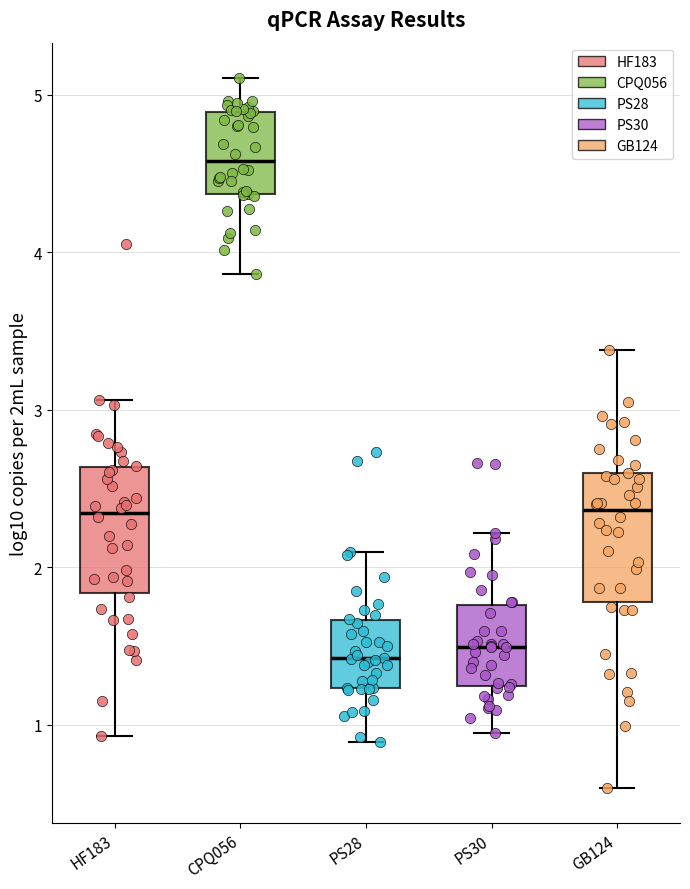

Reading left to right, read every box against the y-axis: the position of its median line, the range the box covers, and the ends of its whiskers. The values are not printed on the chart, so give them approximately, as read against the axis.

HF183: median 2.3, box 1.8 to 2.6, whiskers 0.9 to 3.1
CPQ056: median 4.6, box 4.4 to 4.9, whiskers 3.9 to 5.1
PS28: median 1.4, box 1.2 to 1.7, whiskers 0.9 to 2.1
PS30: median 1.5, box 1.2 to 1.8, whiskers 0.9 to 2.2
GB124: median 2.4, box 1.8 to 2.6, whiskers 0.6 to 3.4